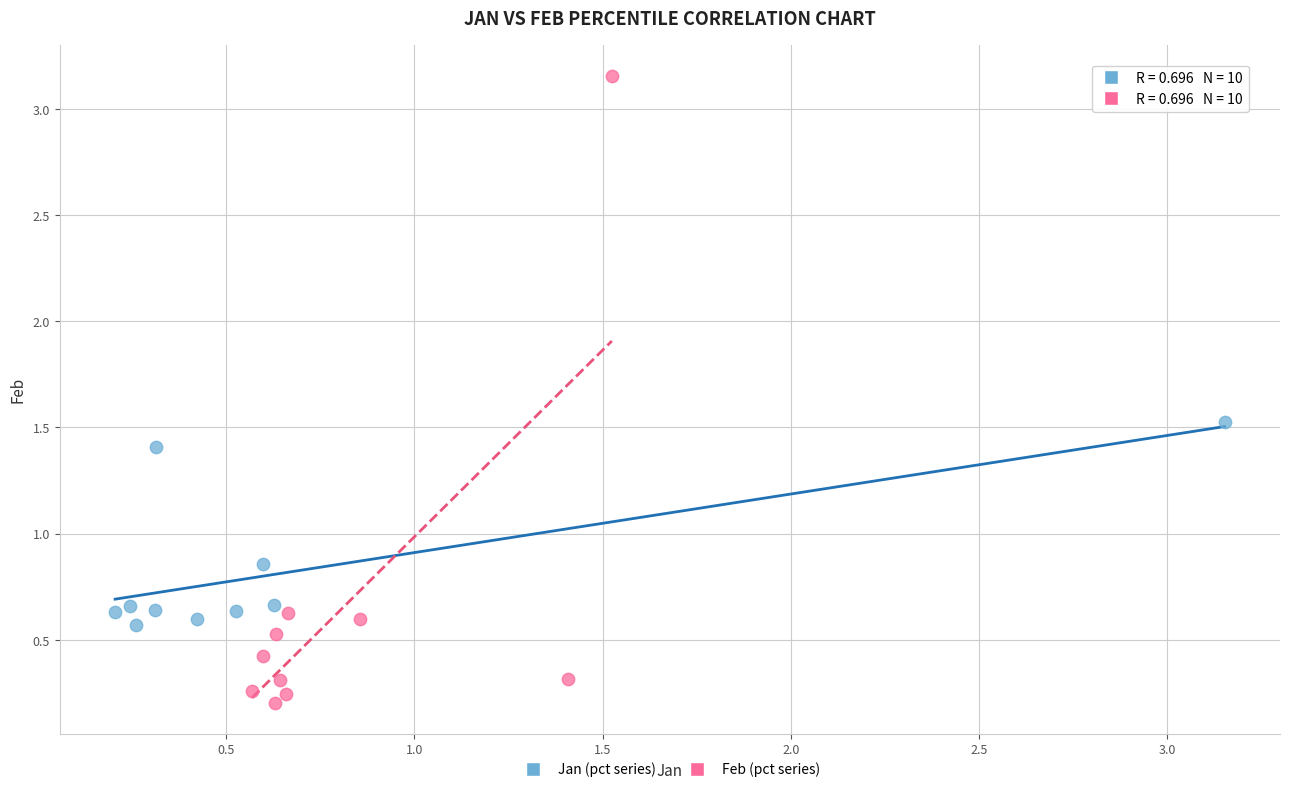

Which series reaches the minimum Y coordinate?

Feb (pct series)